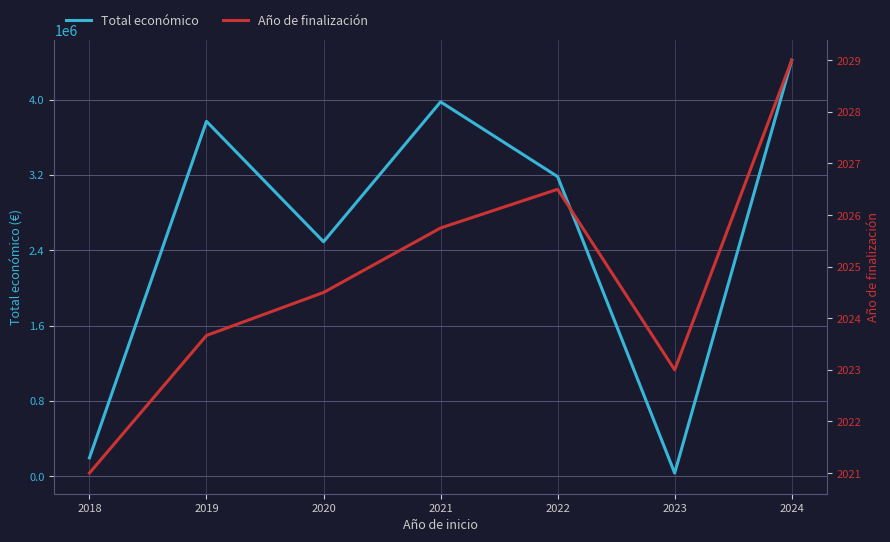

True or false: Año de finalización and Total económico intersect in this chart.

False